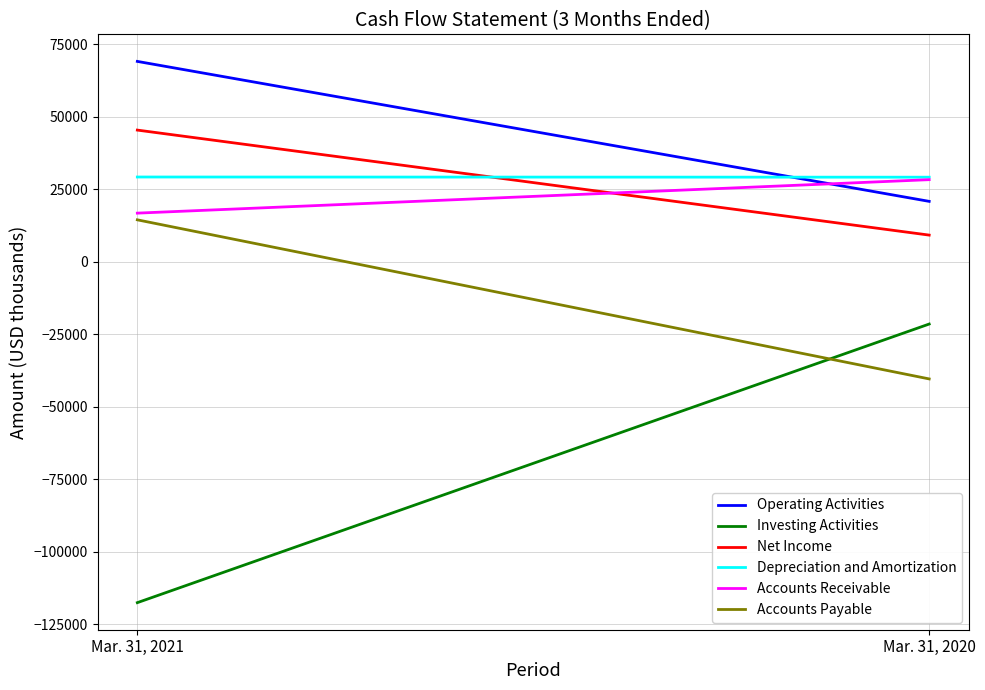

What are all the series names shown in the legend?

Operating Activities, Investing Activities, Net Income, Depreciation and Amortization, Accounts Receivable, Accounts Payable